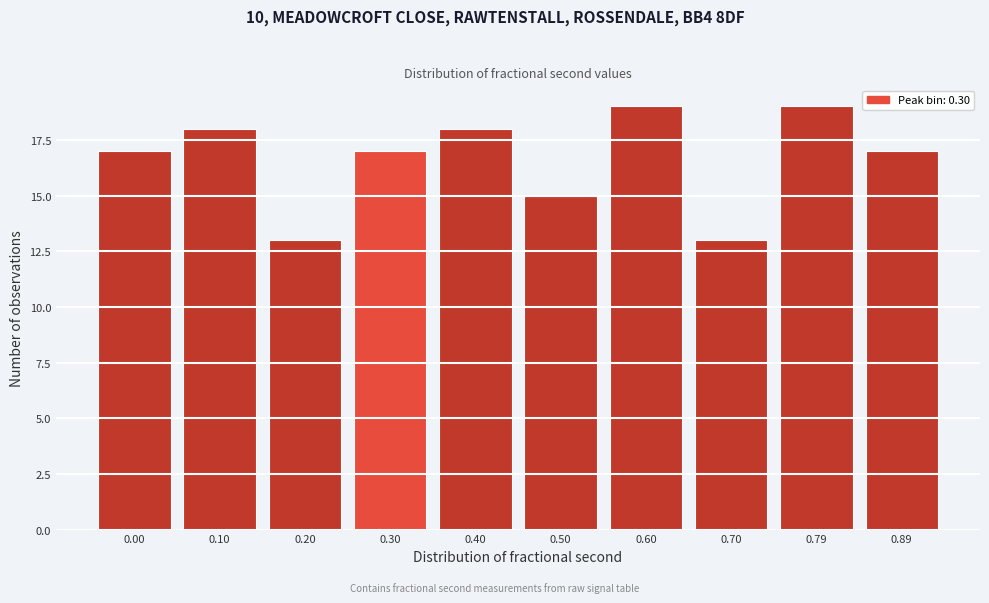

Reading left to right, what are all the values shown in this chart?

17	18	13	17	18	15	19	13	19	17